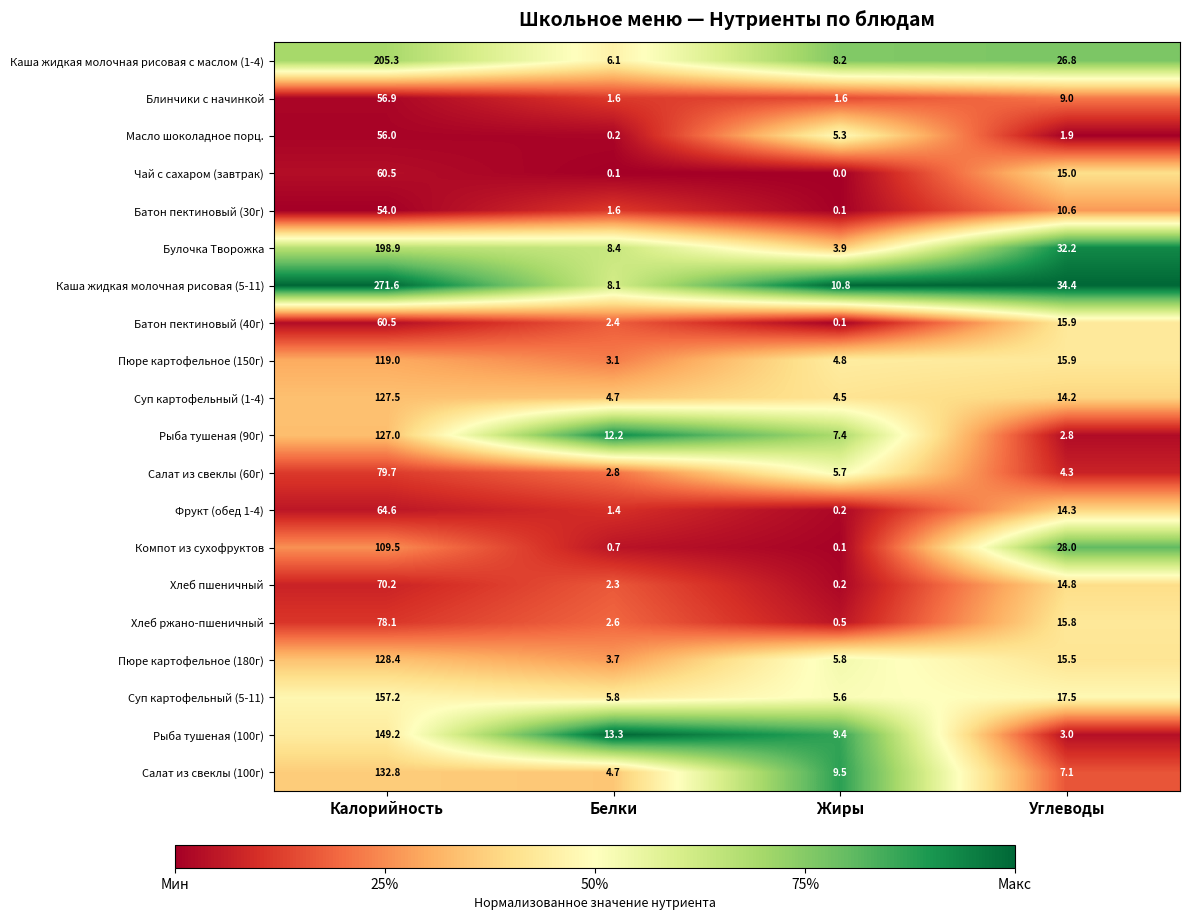

Read the Рыба тушеная (100г) value at Калорийность.

149.2